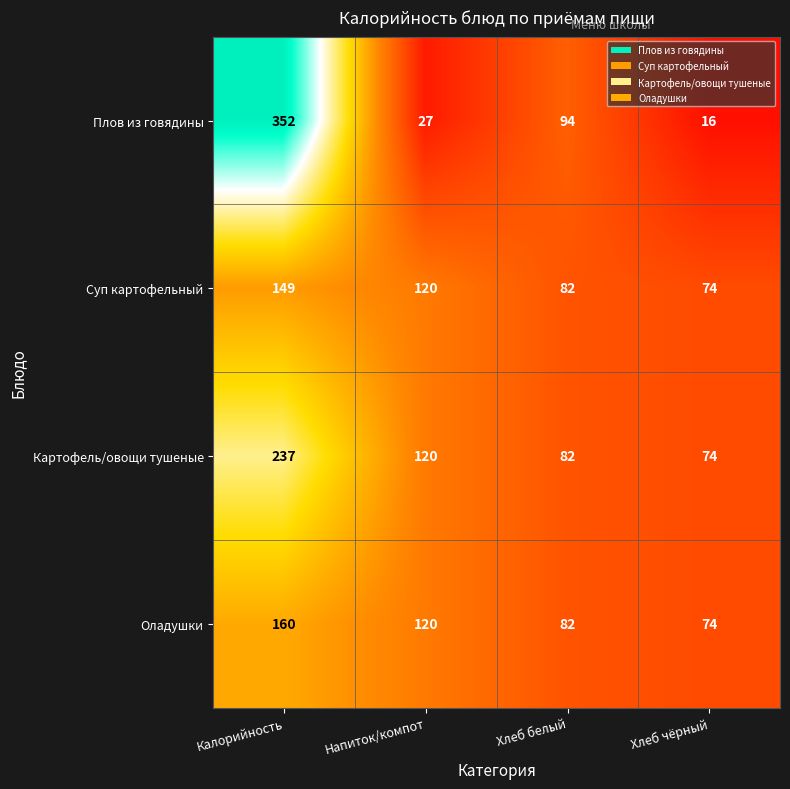

At which category is the sum across all series the highest?

Калорийность